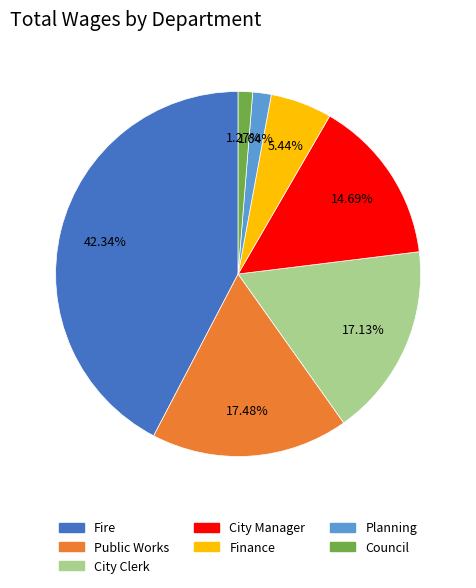

Does any single category account for the majority?

No